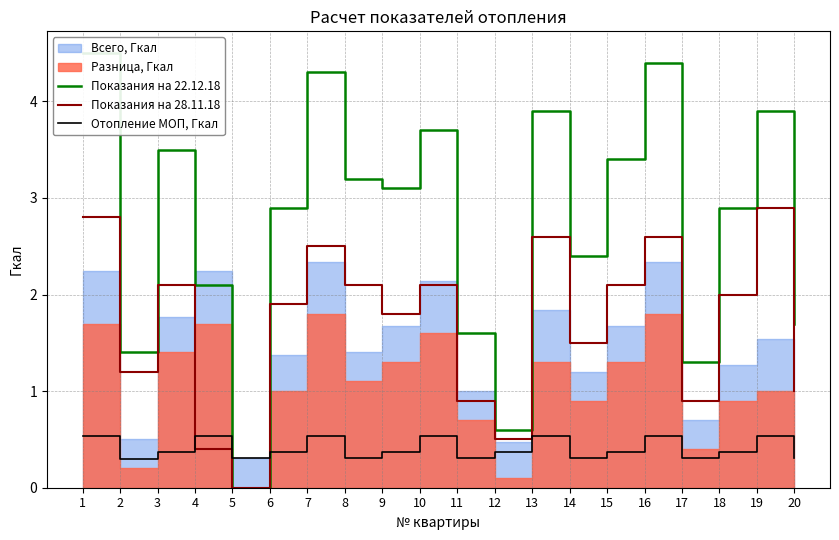

How many intersections are there between Отопление МОП, Гкал and Показания на 28.11.18?

2